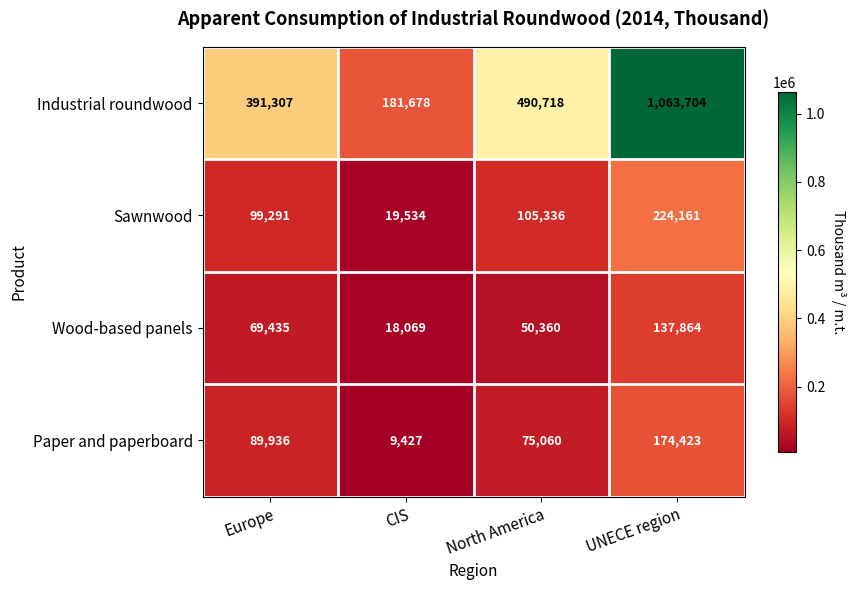

What is the approximate value of Paper and paperboard at UNECE region, to the nearest 100?

174400